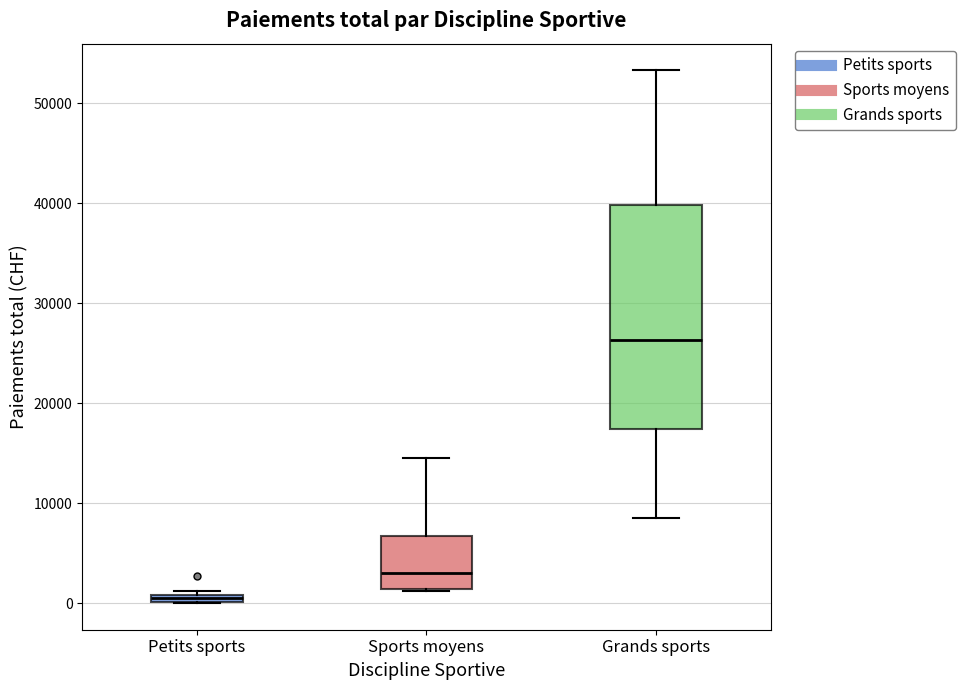

Where is the upper edge of the box for Sports moyens on the y-axis? The values are not printed on the chart, so give them approximately, as read against the axis.

7000